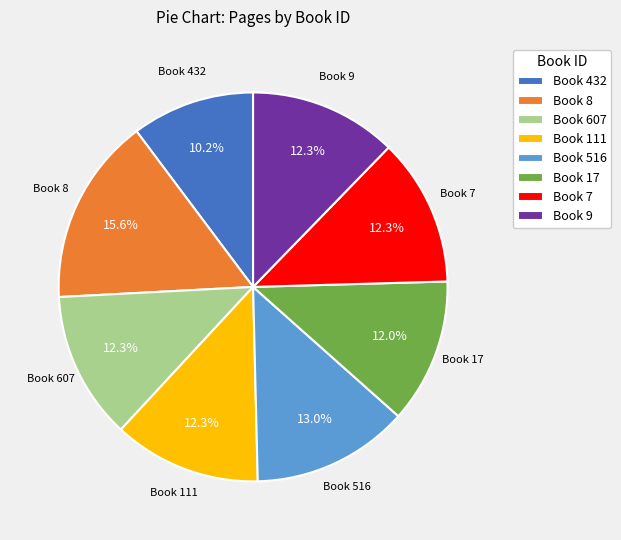

Is there any slice that represents more than half of the pie?

No